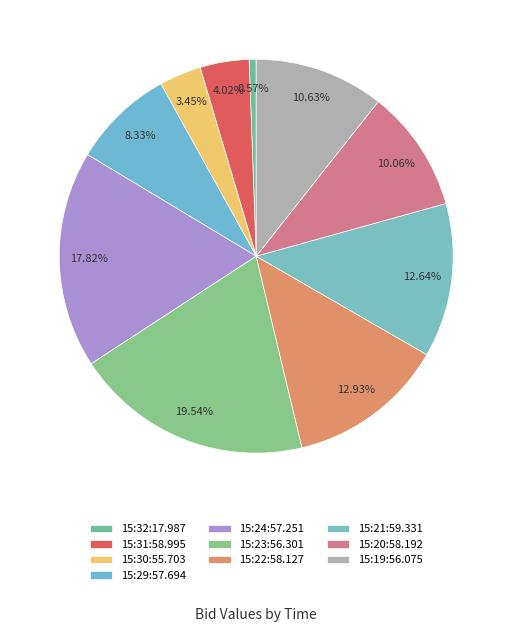

Rank the categories by value from highest to lowest.

15:23:56.301, 15:24:57.251, 15:22:58.127, 15:21:59.331, 15:19:56.075, 15:20:58.192, 15:29:57.694, 15:31:58.995, 15:30:55.703, 15:32:17.987